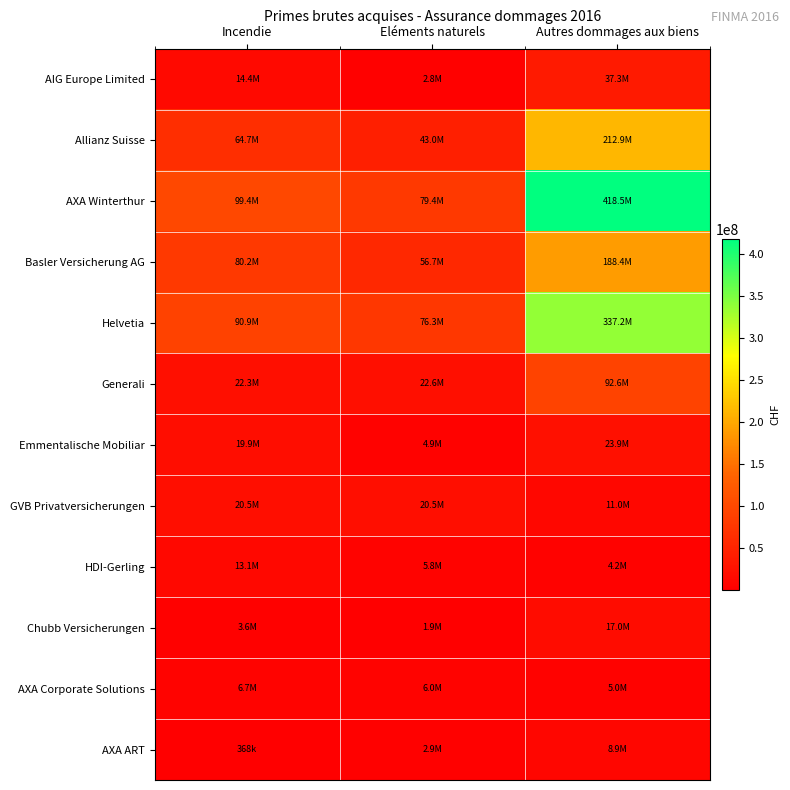

Which series changed the most between Eléments naturels and Autres dommages aux biens?

AXA Winterthur